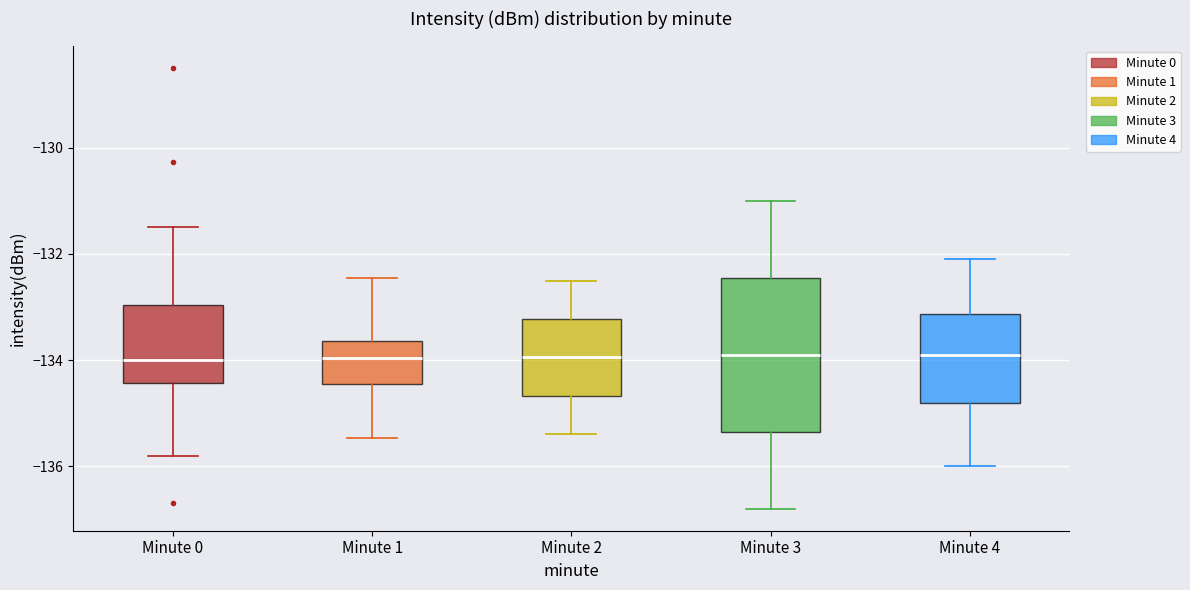

Comparing the boxes themselves (not the whiskers), which one is the tallest?

Minute 3